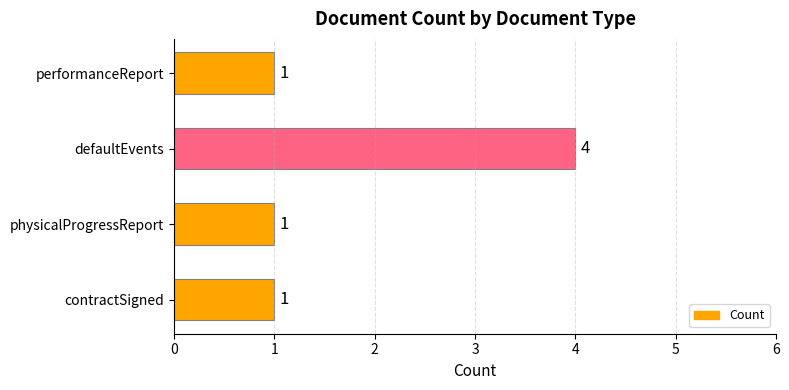

How many values exceed 1?

1